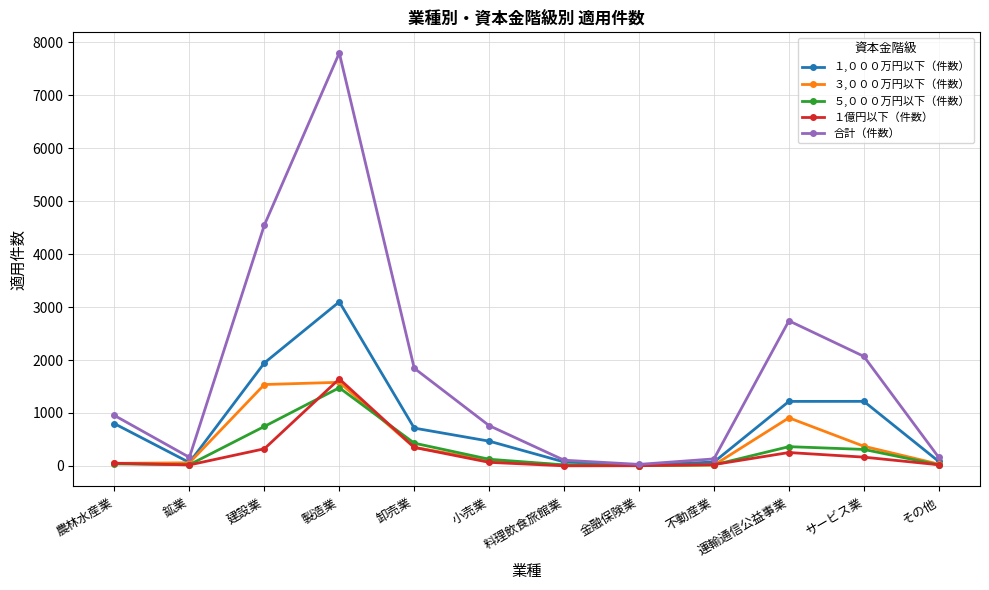

How many values in the ５,０００万円以下（件数） series are below 125?

6